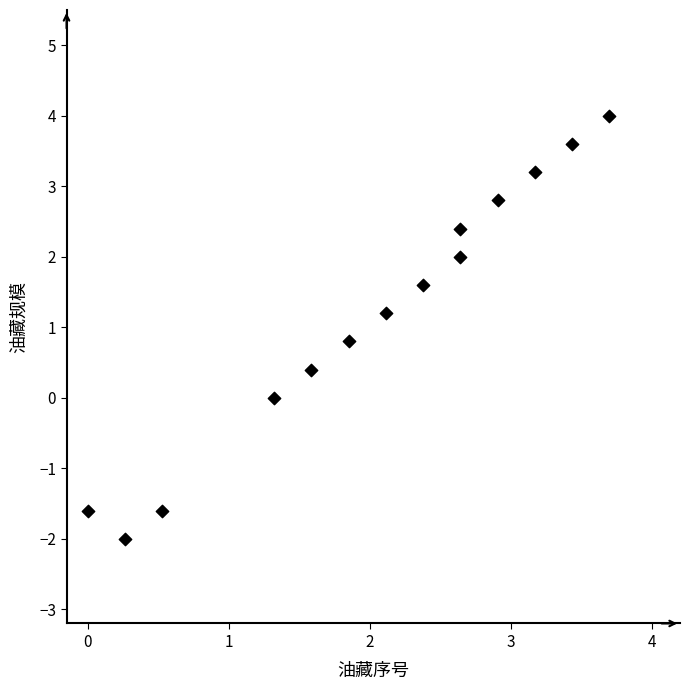

What is the range of X values (max minus min)?

3.7